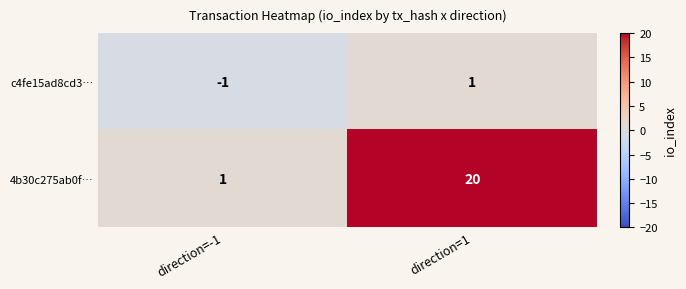

List the series in order of their overall mean, lowest first.

c4fe15ad8cd3…, 4b30c275ab0f…